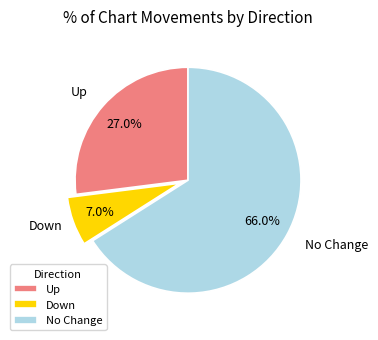

Rank the categories by value from lowest to highest.

Down, Up, No Change